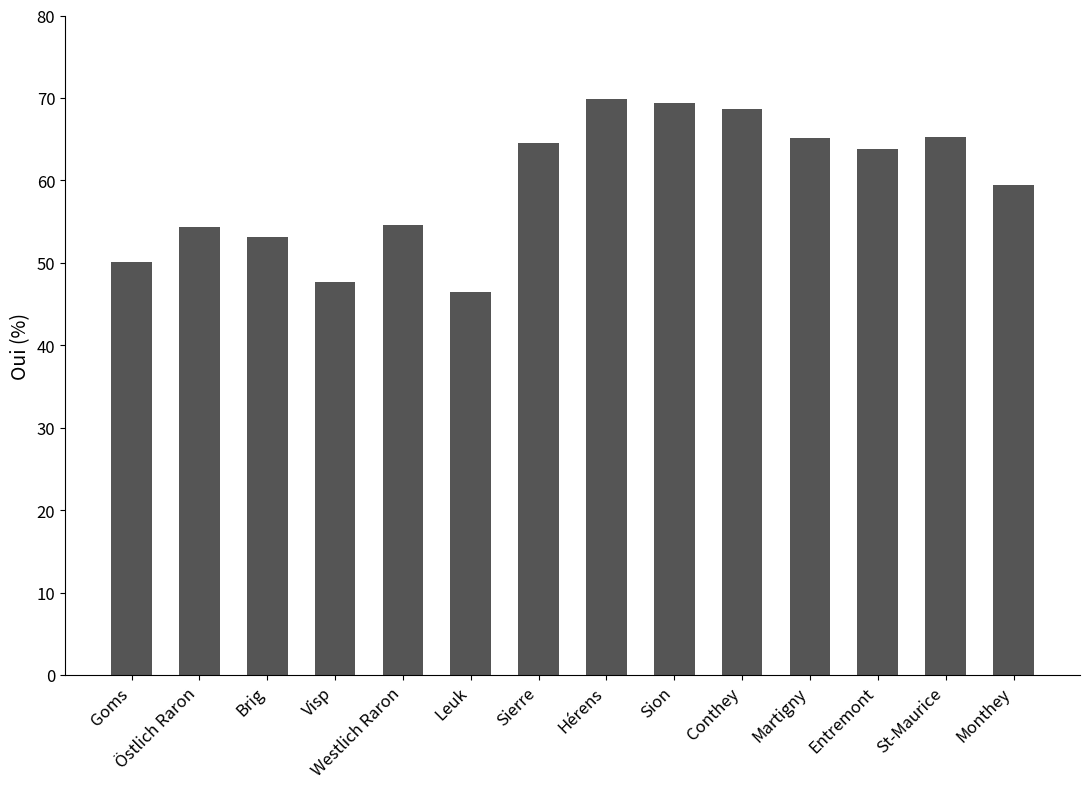

What position from the left is Östlich Raron?

2